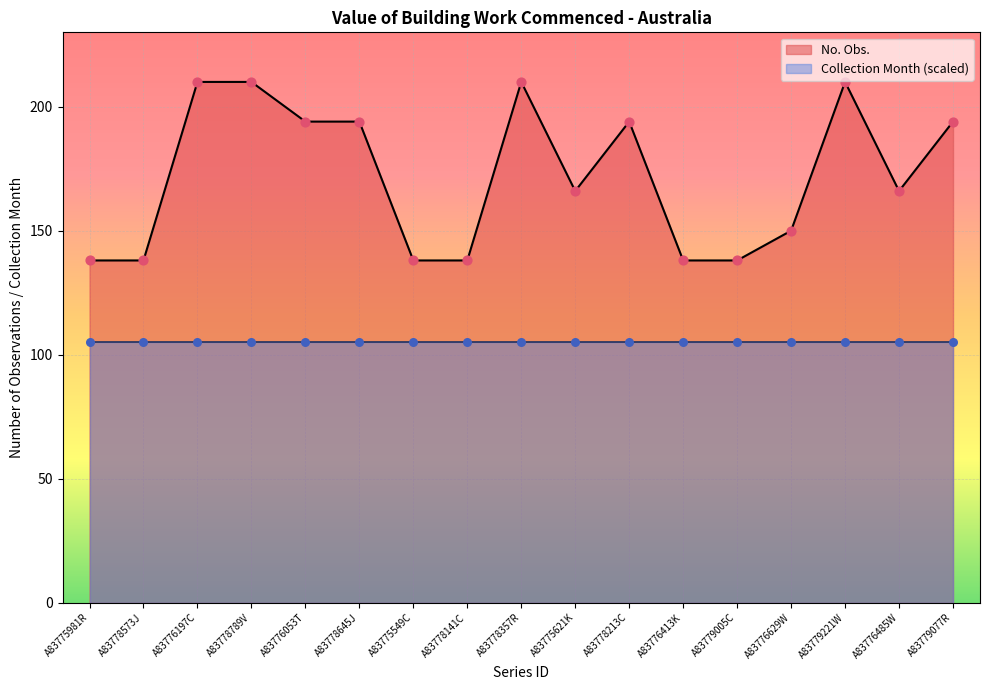

Between A83776413K and A83775621K, which is larger?

A83775621K